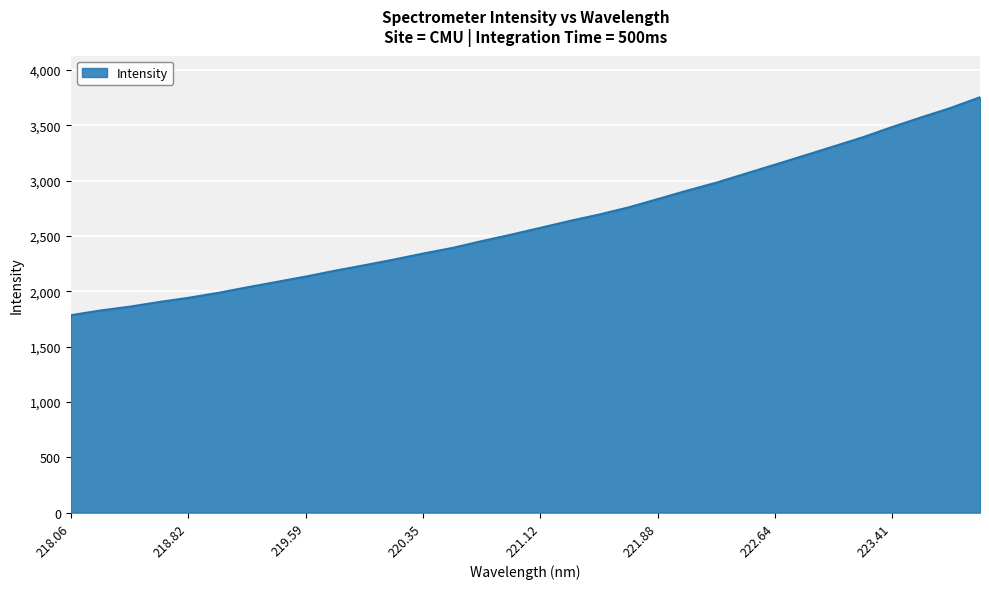

What is the maximum value shown in the chart?

3752.4